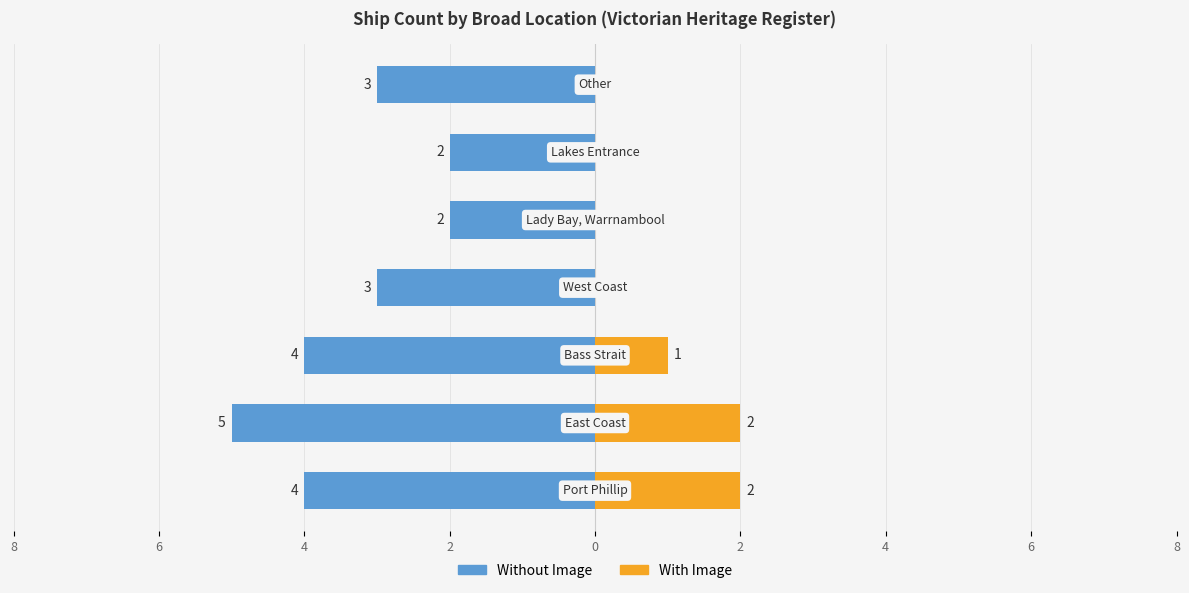

Reading left to right, list all the values displayed in this chart.

Without Image: 8=-4	6=-5	4=-4	2=-3	0=-2	2=-2	4=-3
With Image: 8=2	6=2	4=1	2=0	0=0	2=0	4=0